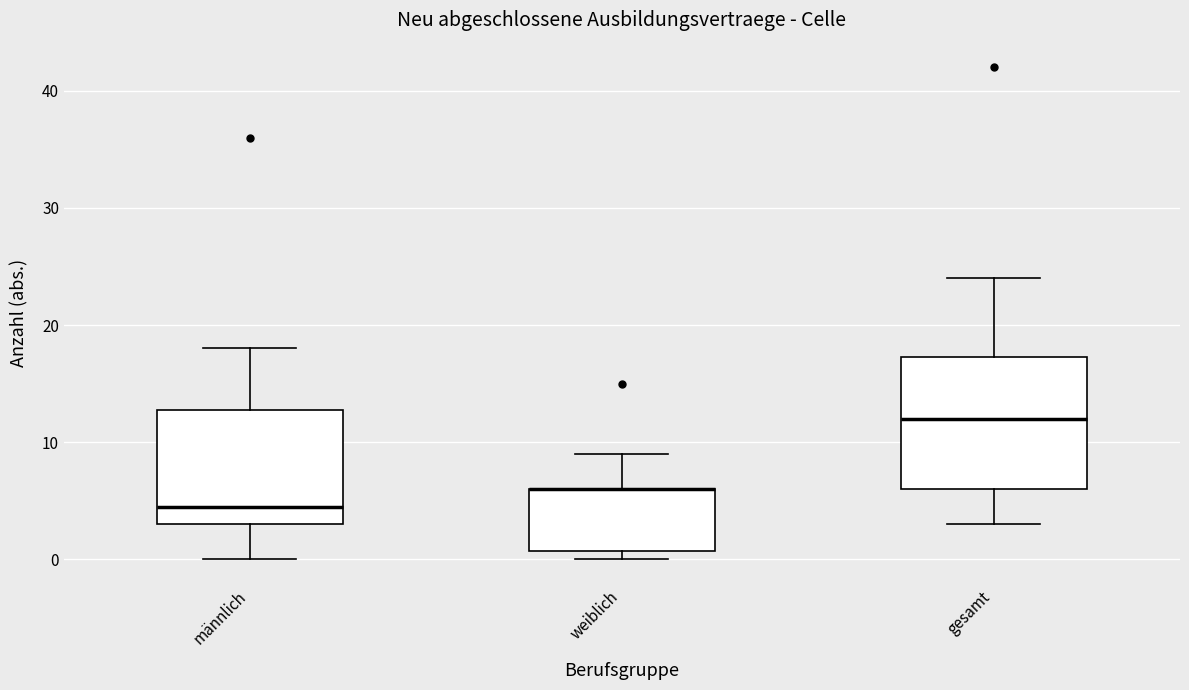

Reading left to right, read every box against the y-axis: the position of its median line, the range the box covers, and the ends of its whiskers. The values are not printed on the chart, so give them approximately, as read against the axis.

männlich: median 5, box 3 to 13, whiskers 0 to 18
weiblich: median 6 (drawn on the box's upper edge), box 1 to 6, whiskers 0 to 9
gesamt: median 12, box 6 to 17, whiskers 3 to 24